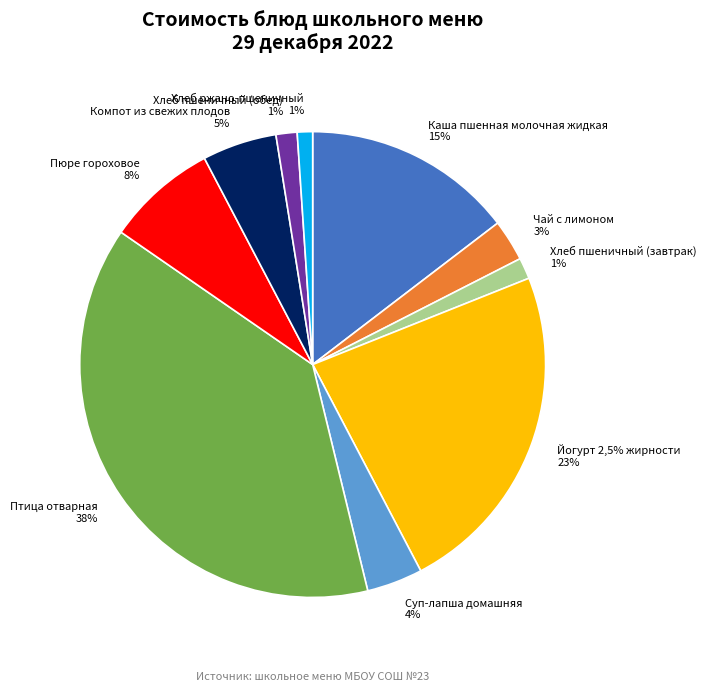

To the nearest percent, what is the average slice percentage?

10%